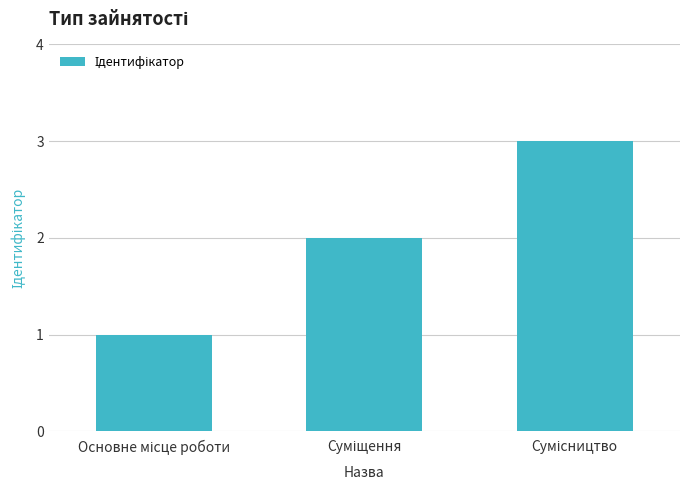

What is the sum of all values?

6